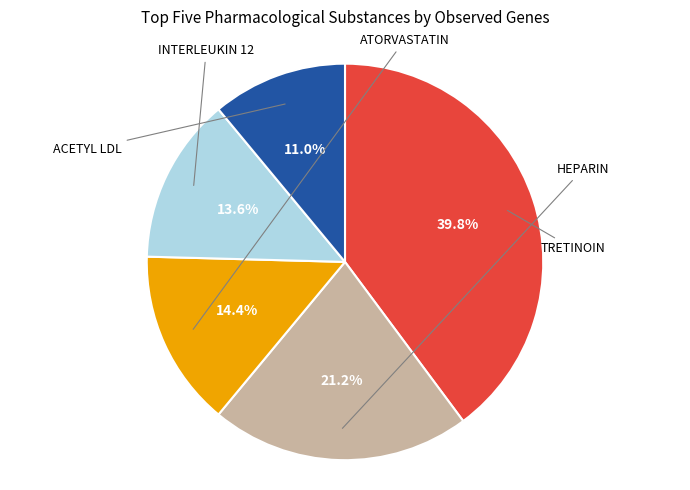

Count the number of slices in the pie.

5